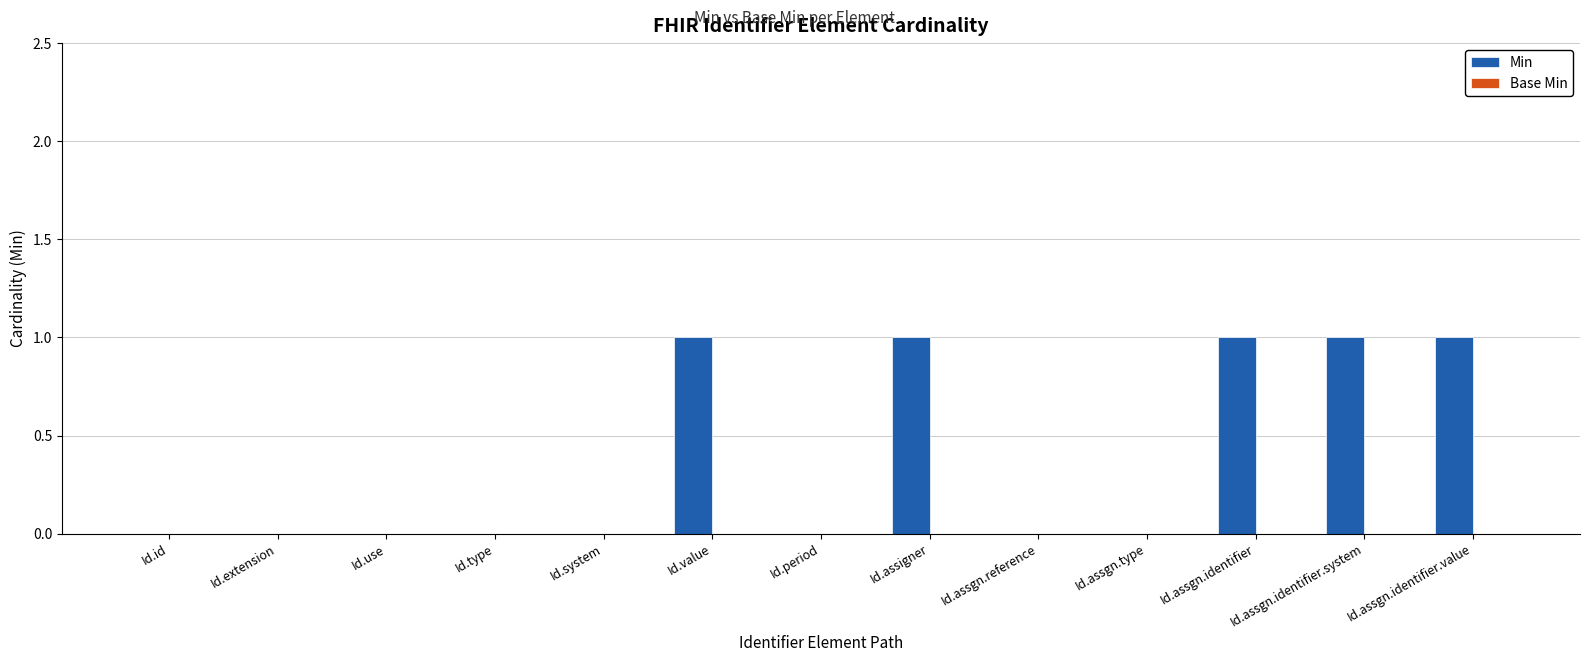

True or false: the data shows 1 at Id.assigner.

True